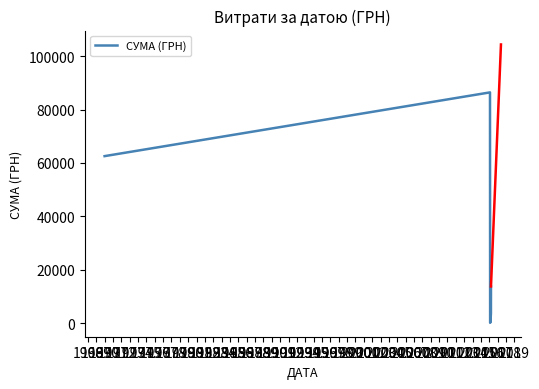

What is the difference between the second highest and minimum values?

62438.3